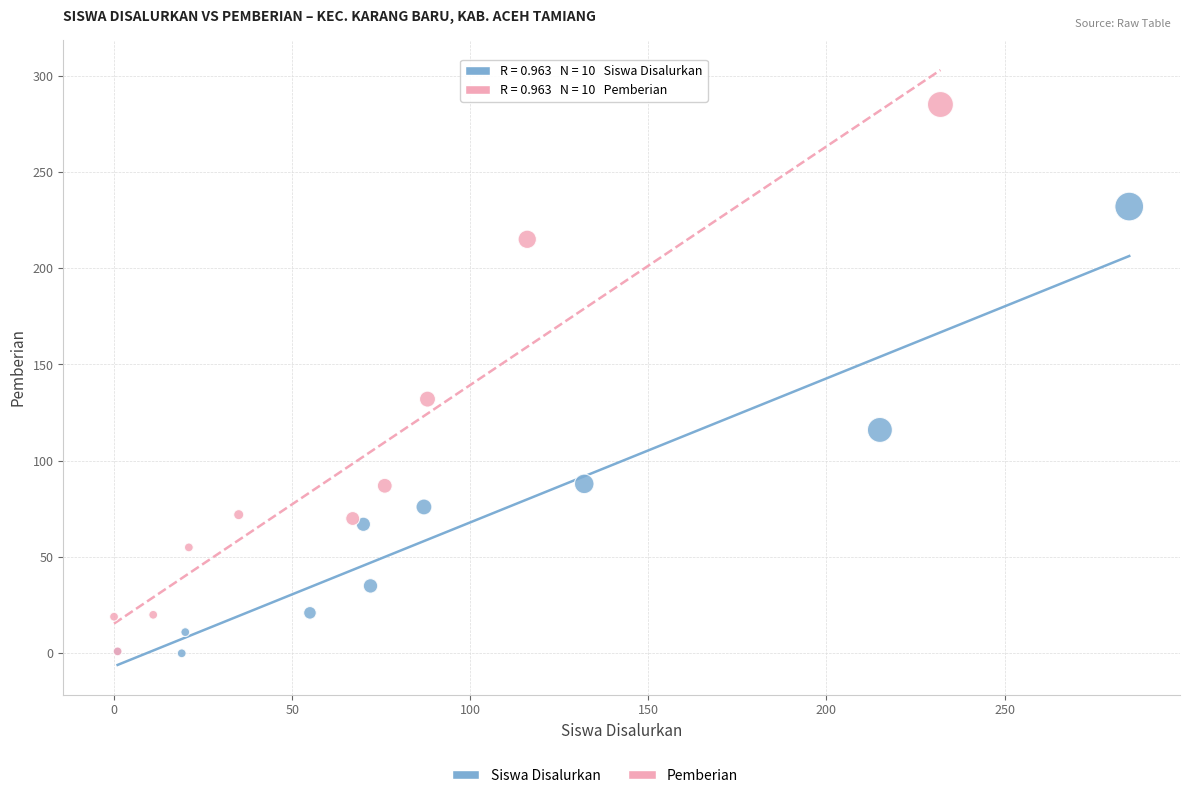

Which series contains the highest Y value?

Pemberian